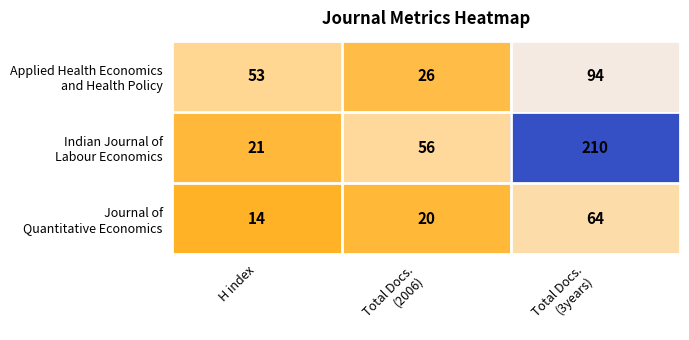

At how many categories does at least one series exceed 24?

3